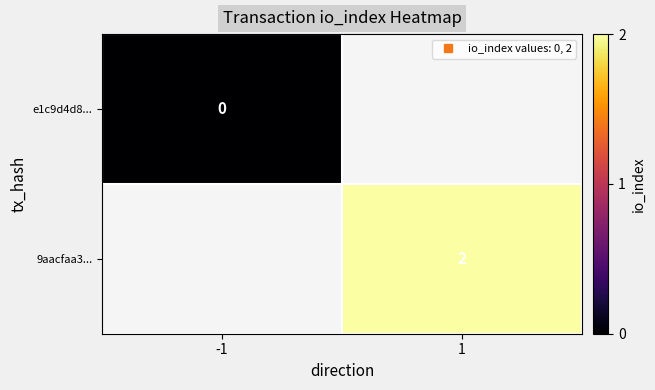

Which has a higher value, -1 or 1?

1